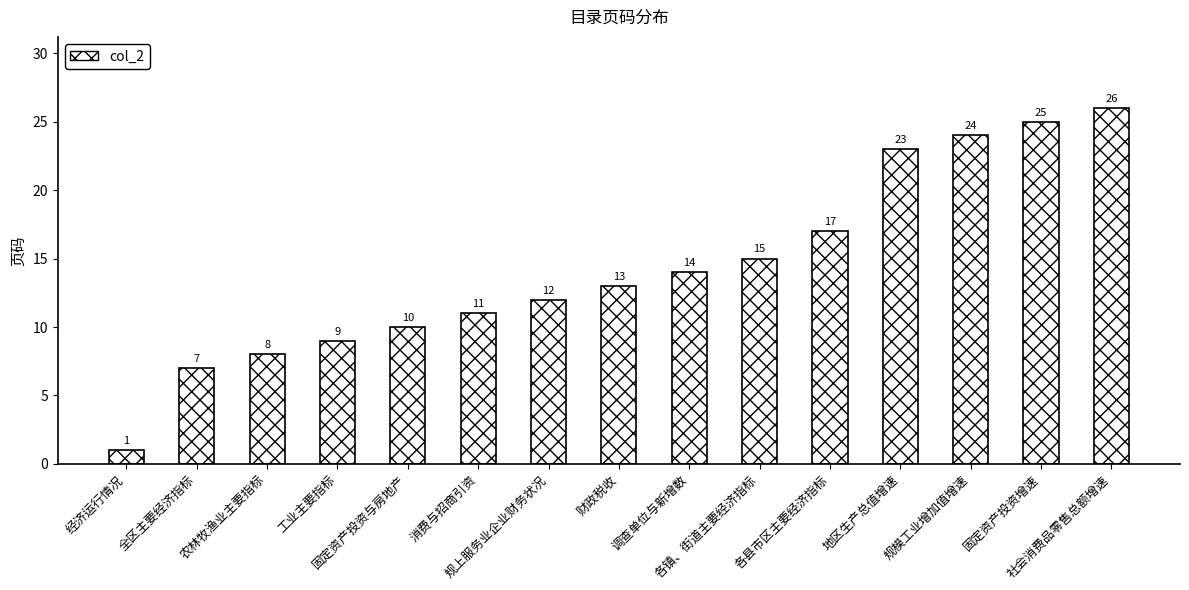

Between 各县市区主要经济指标 and 固定资产投资与房地产, which is larger?

各县市区主要经济指标